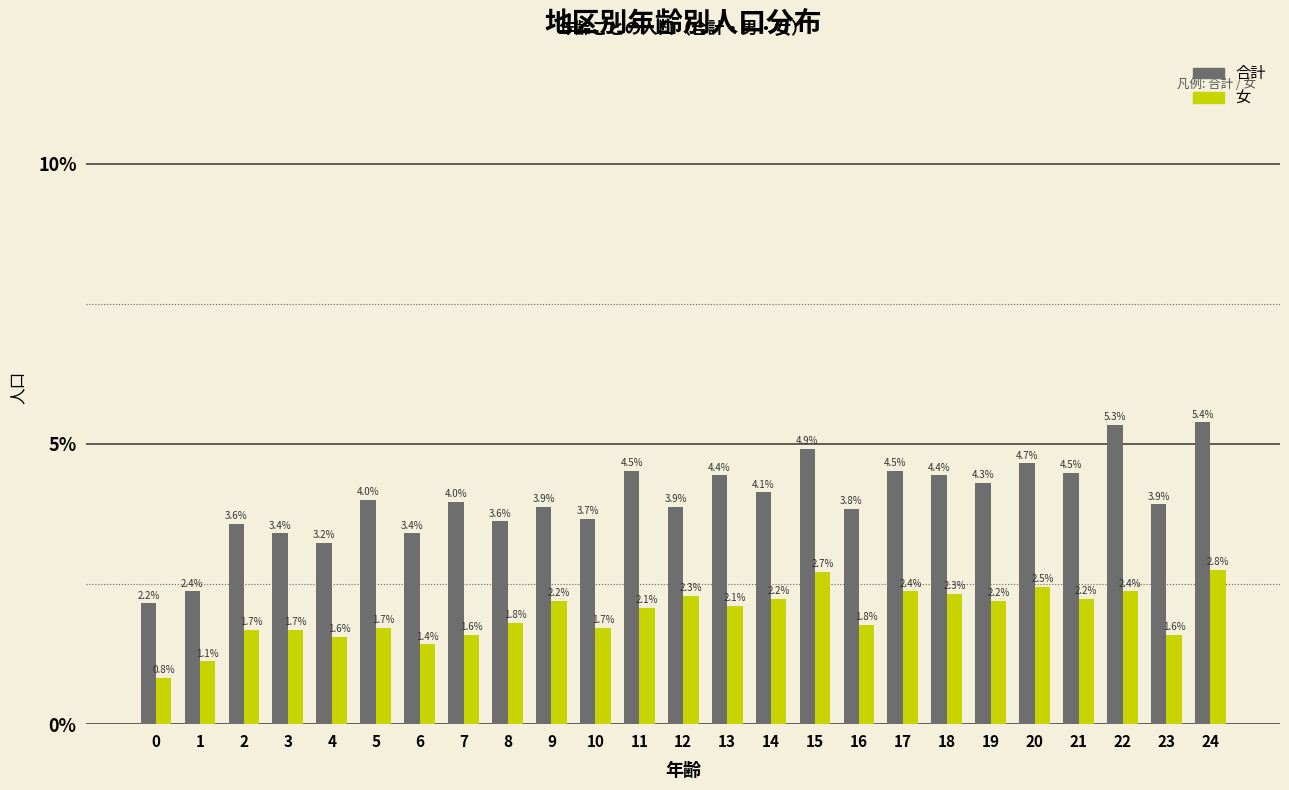

Reading left to right, extract all data points from this chart.

合計: 0=2.2	1=2.4	2=3.6	3=3.4	4=3.2	5=4.0	6=3.4	7=4.0	8=3.6	9=3.9	10=3.7	11=4.5	12=3.9	13=4.4	14=4.1	15=4.9	16=3.8	17=4.5	18=4.4	19=4.3	20=4.7	21=4.5	22=5.3	23=3.9	24=5.4
女: 0=0.8	1=1.1	2=1.7	3=1.7	4=1.6	5=1.7	6=1.4	7=1.6	8=1.8	9=2.2	10=1.7	11=2.1	12=2.3	13=2.1	14=2.2	15=2.7	16=1.8	17=2.4	18=2.3	19=2.2	20=2.5	21=2.2	22=2.4	23=1.6	24=2.8